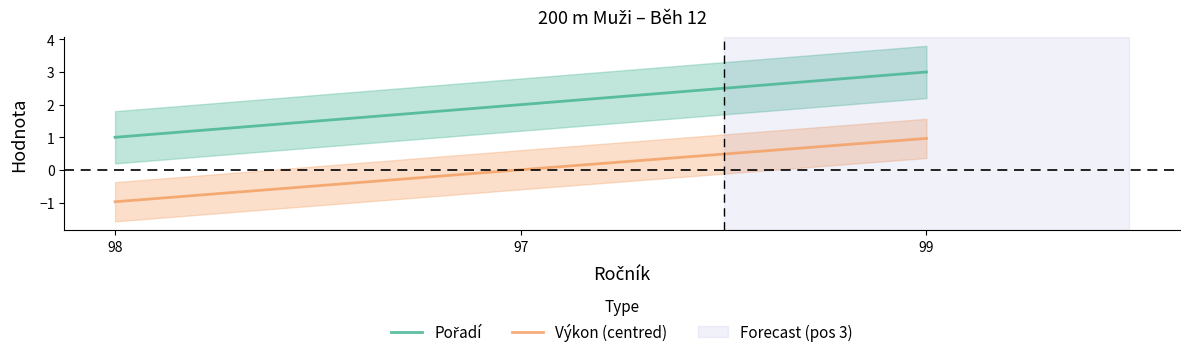

Does the chart have visible grid lines?

No